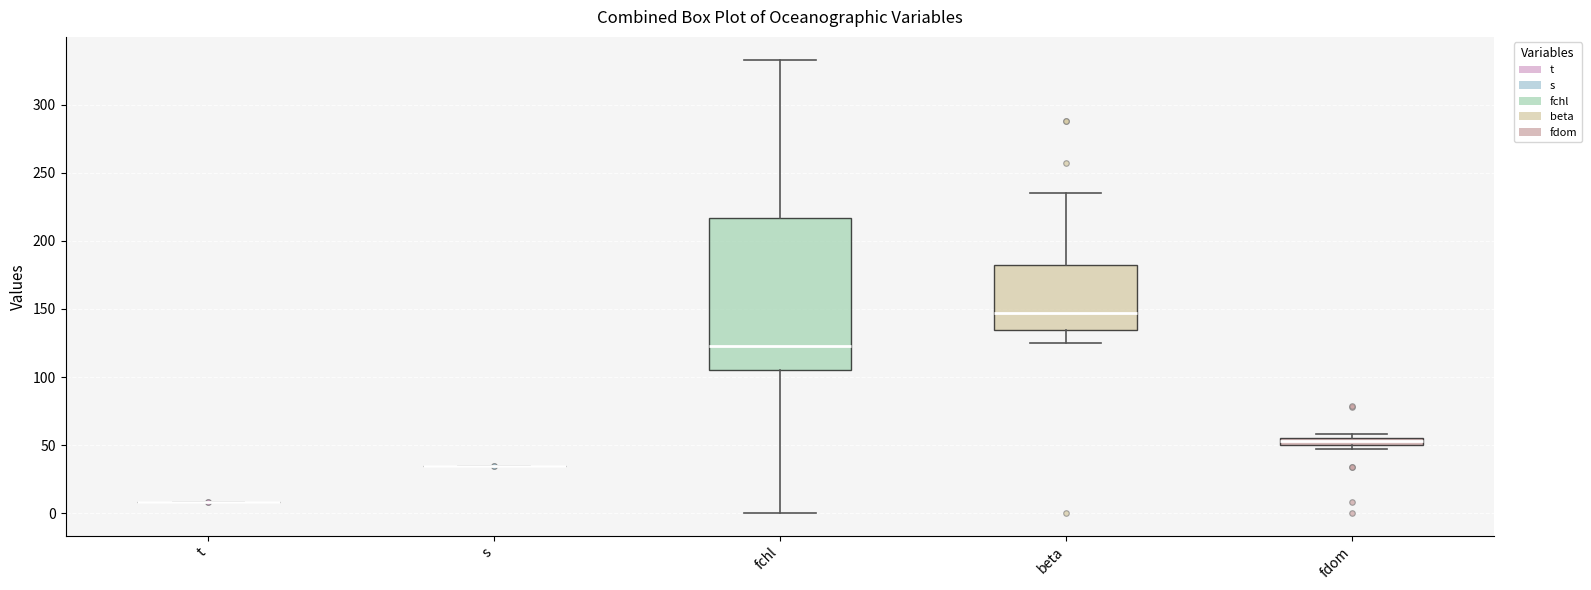

Which box is the tallest, from its lower edge to its upper edge?

fchl